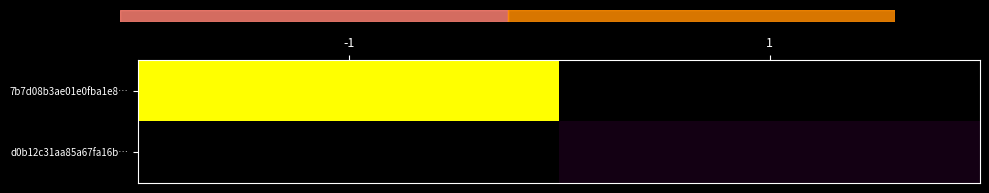

Reading left to right, what are all the values shown in this chart?

7b7d08b3ae01e0fba1e8…: -1=37	1=0
d0b12c31aa85a67fa16b…: -1=0	1=2